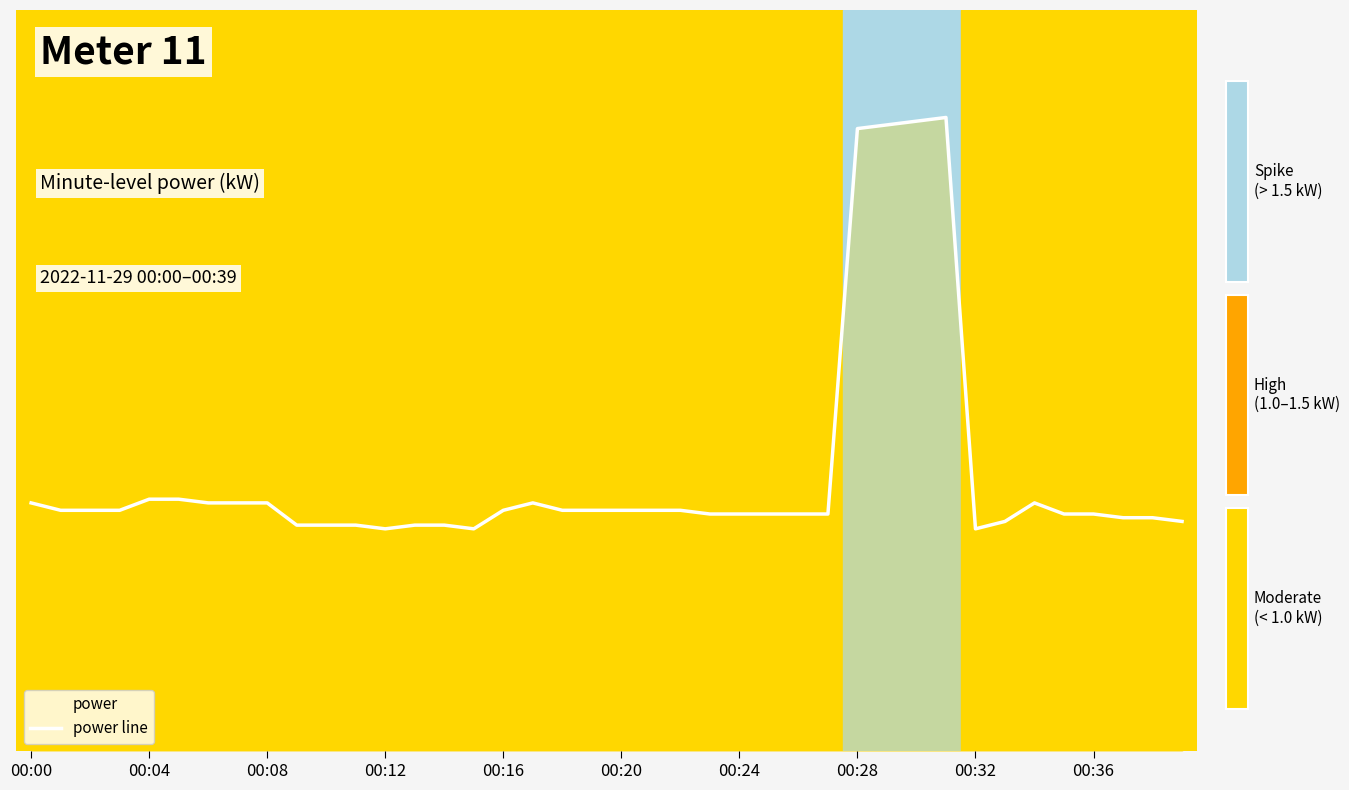

What is the label of the 16th point from the left?

15